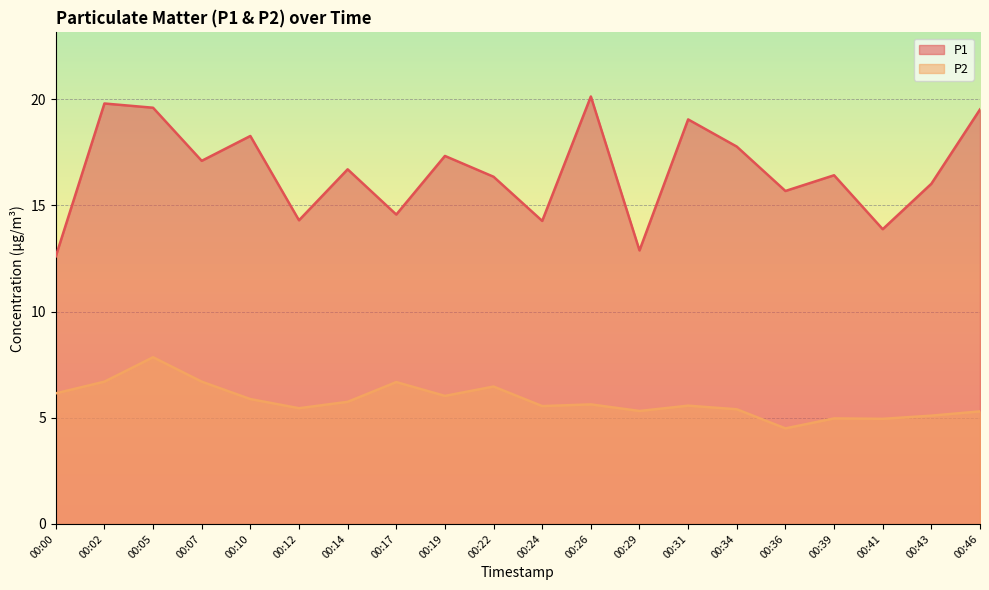

Reading left to right, transcribe all the data shown in this chart.

P1: 00:00=12.6	00:02=19.8	00:05=19.6	00:07=17.1	00:10=18.3	00:12=14.3	00:14=16.7	00:17=14.6	00:19=17.3	00:22=16.4	00:24=14.3	00:26=20.1	00:29=12.9	00:31=19.1	00:34=17.8	00:36=15.7	00:39=16.4	00:41=13.9	00:43=16.0	00:46=19.5
P2: 00:00=6.2	00:02=6.7	00:05=7.8	00:07=6.7	00:10=5.9	00:12=5.5	00:14=5.8	00:17=6.7	00:19=6.0	00:22=6.5	00:24=5.5	00:26=5.6	00:29=5.3	00:31=5.6	00:34=5.4	00:36=4.5	00:39=5.0	00:41=5.0	00:43=5.1	00:46=5.3